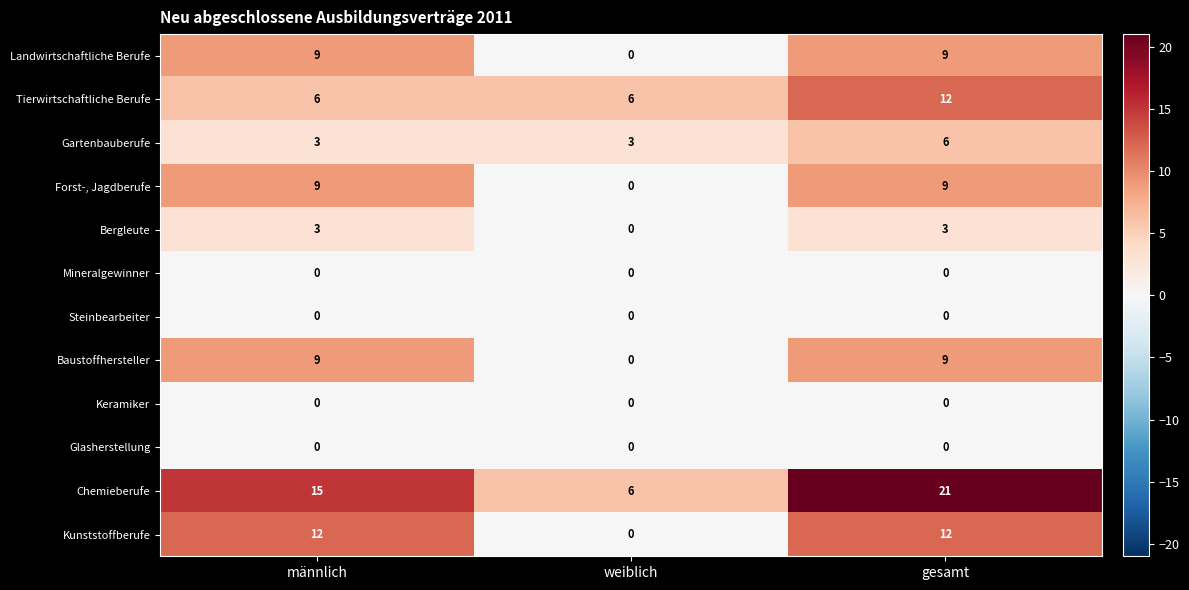

Is it true that Landwirtschaftliche Berufe equals 6 at gesamt?

False